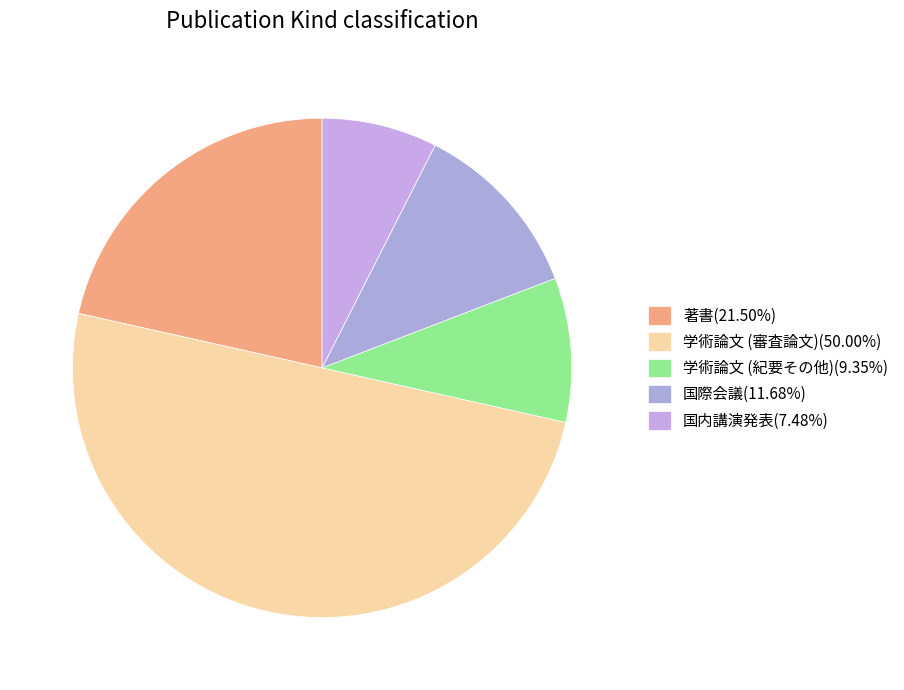

To the nearest percent, what is the average slice percentage?

20%